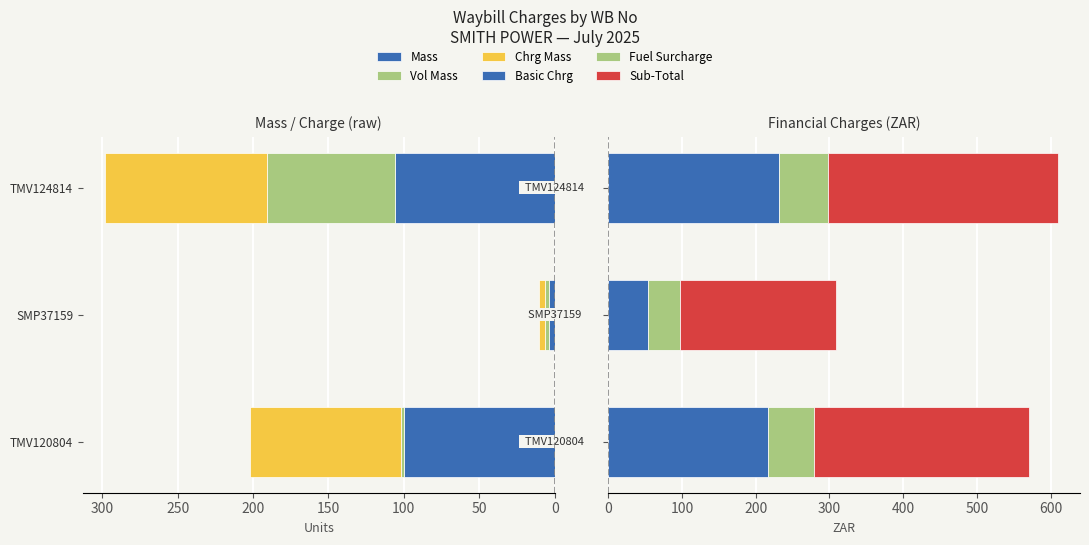

Does the chart contain any negative values?

No